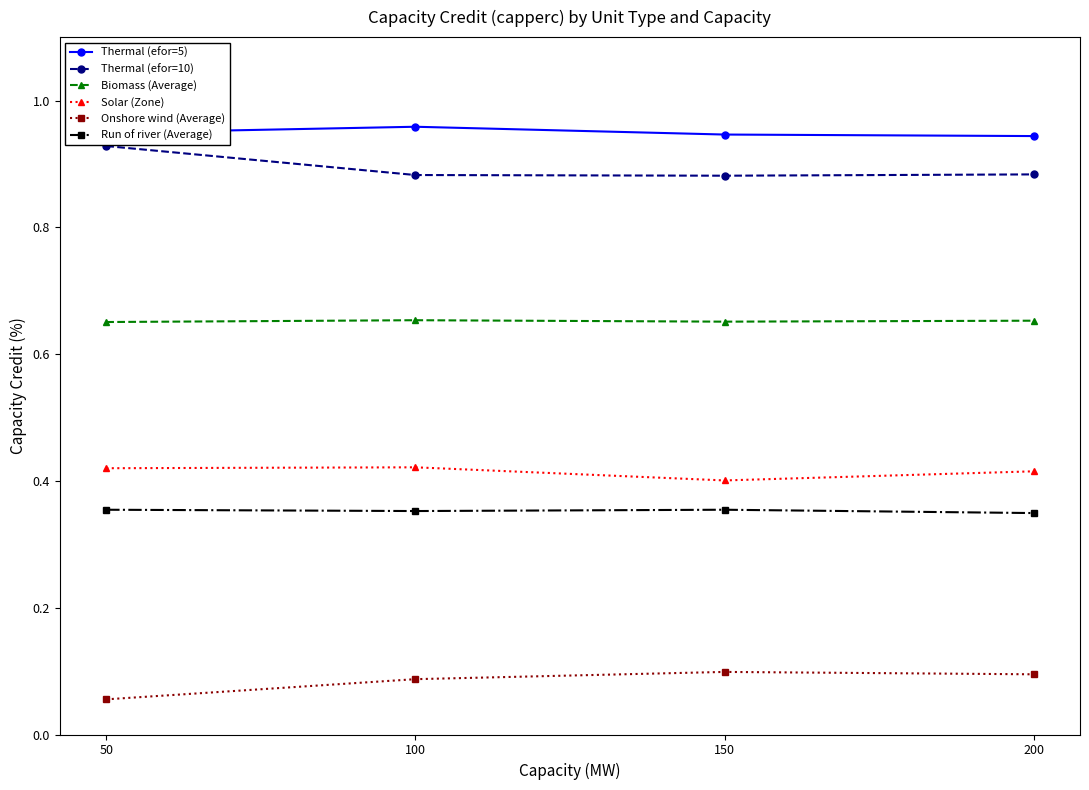

Which label corresponds to the smallest value in the chart?

50